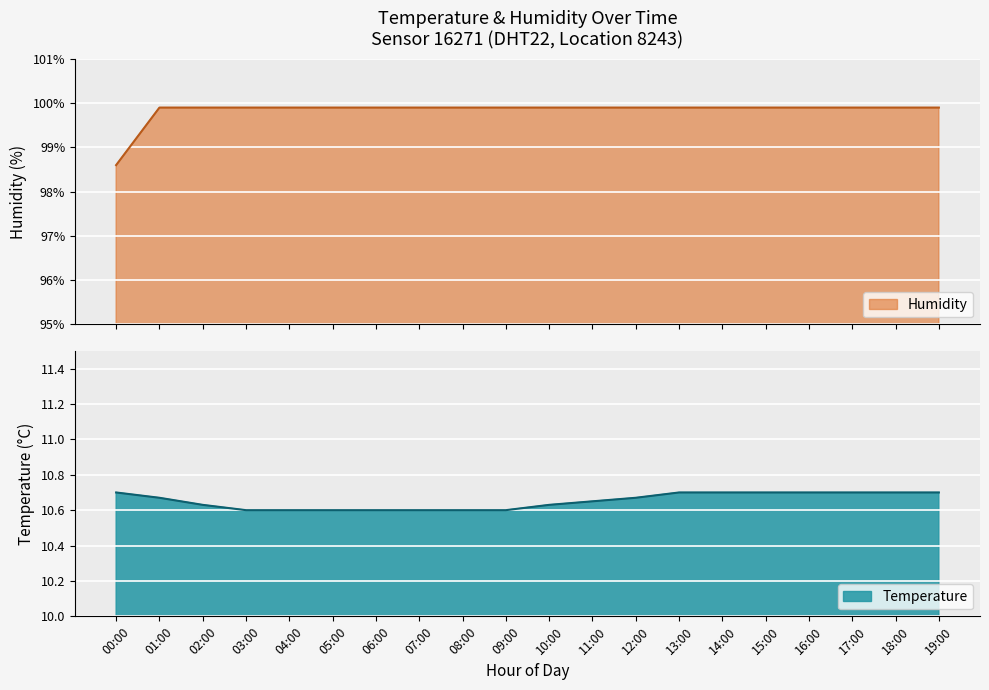

At which label is the value closest to 99?

00:00